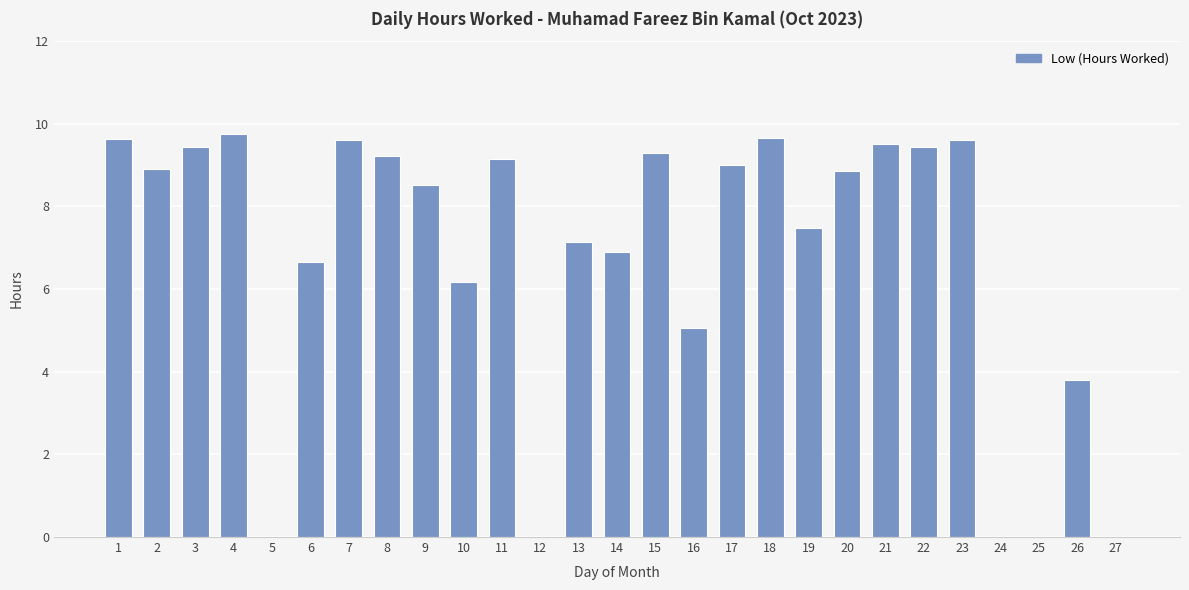

What is the maximum value shown in the chart?

9.8